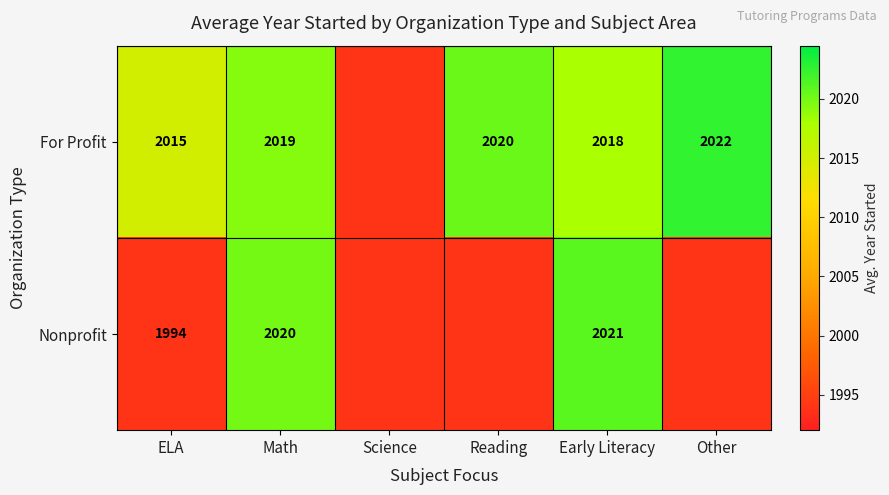

What is the total value across all series at Other?

4016.5